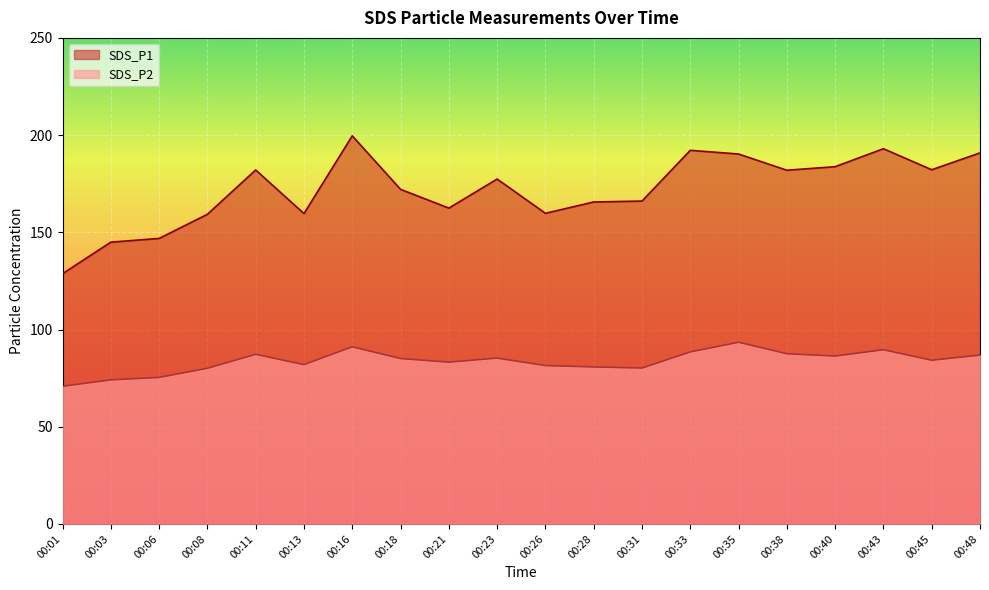

Does the chart display data point markers on the line(s)?

No